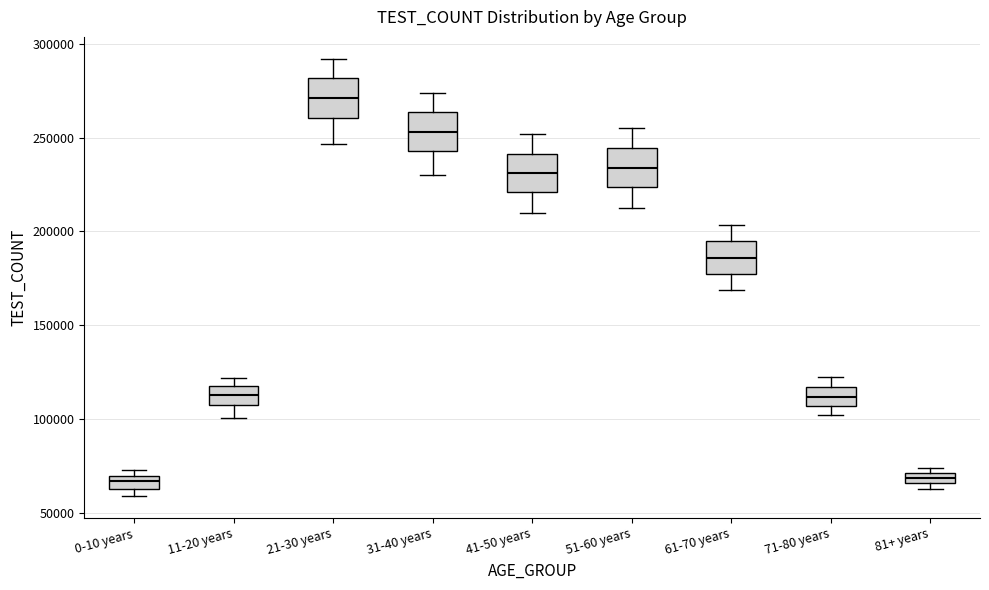

Where is the lower edge of the box for 0-10 years on the y-axis? The values are not printed on the chart, so give them approximately, as read against the axis.

65000